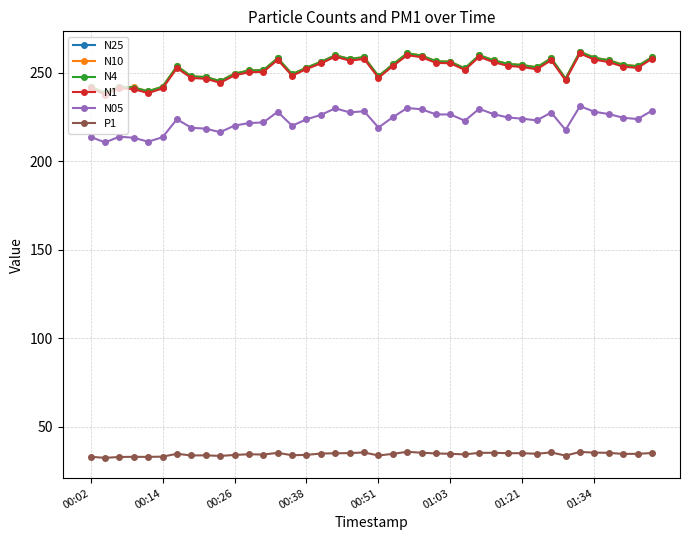

Is this an area chart (filled region under the line)?

No